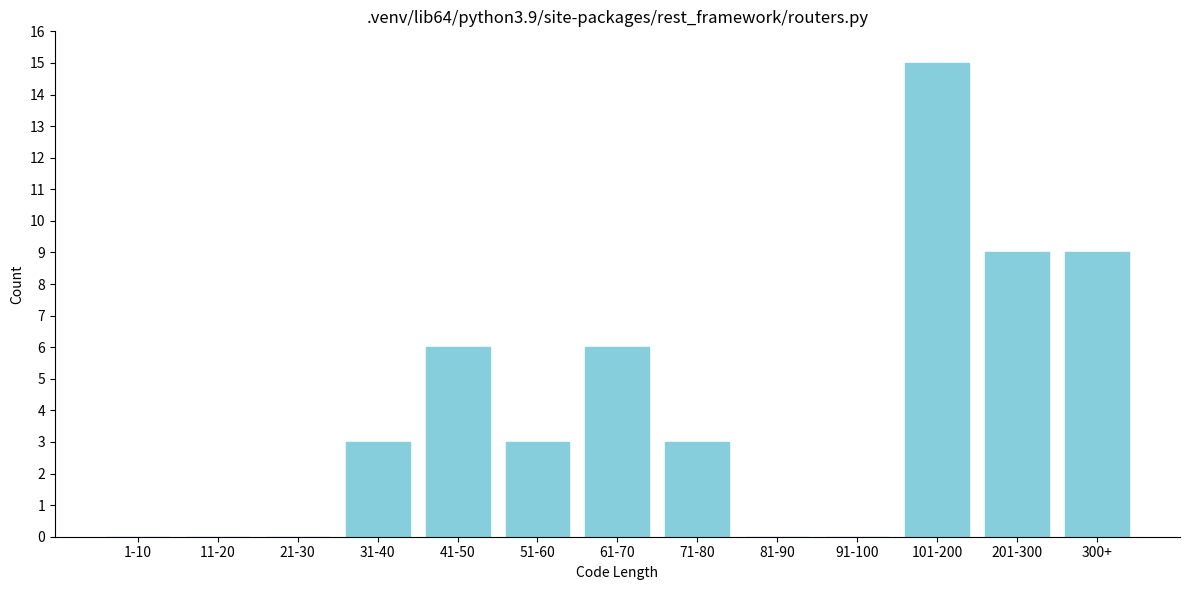

Reading left to right, list all the values displayed in this chart.

1-10=0	11-20=0	21-30=0	31-40=3	41-50=6	51-60=3	61-70=6	71-80=3	81-90=0	91-100=0	101-200=15	201-300=9	300+=9